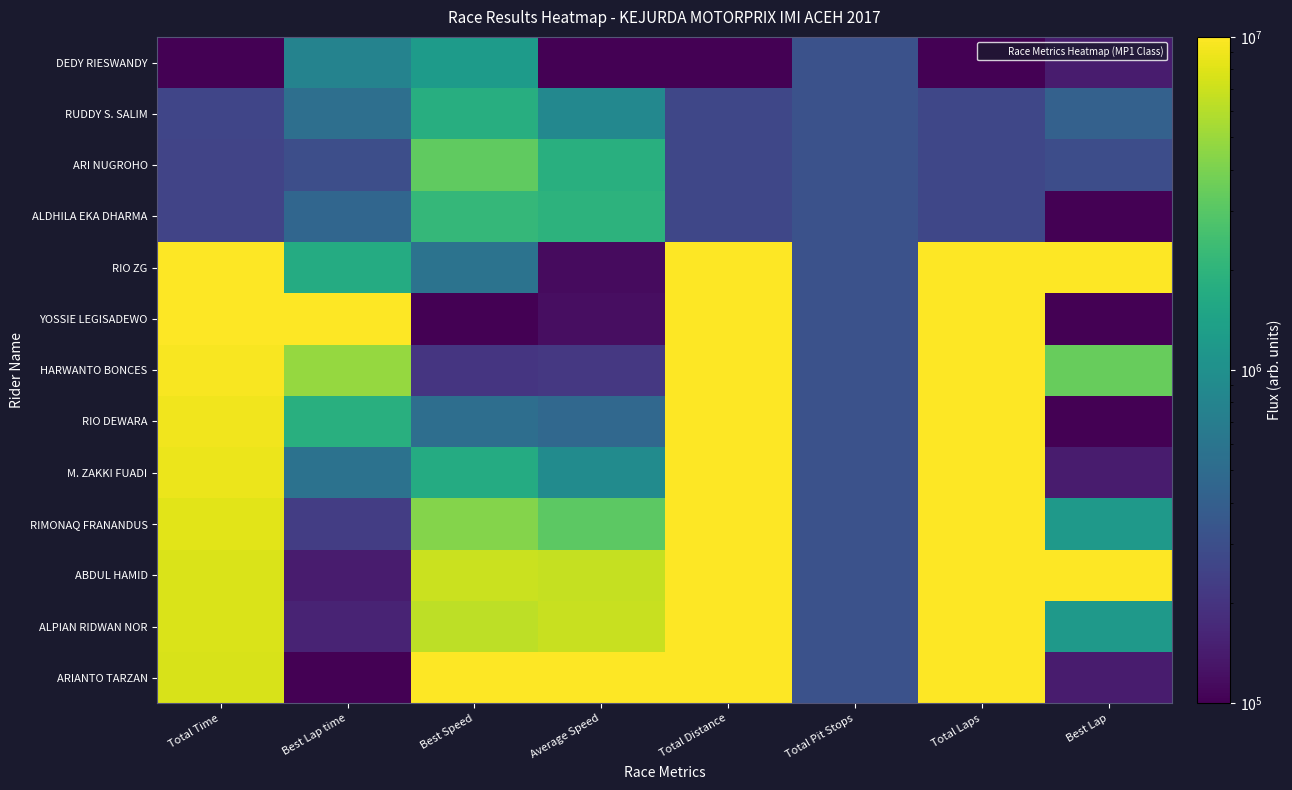

How many series are shown in this chart?

13